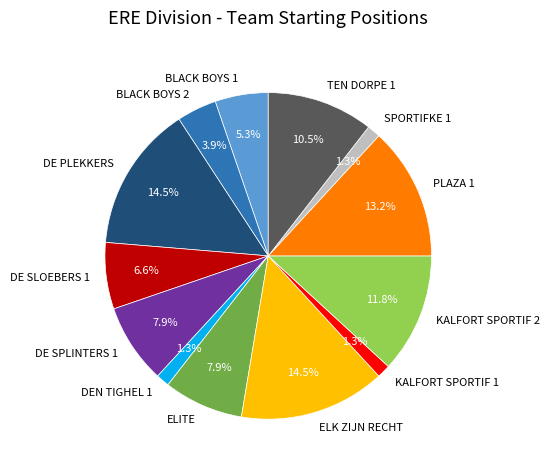

How many slices are in this pie chart?

13